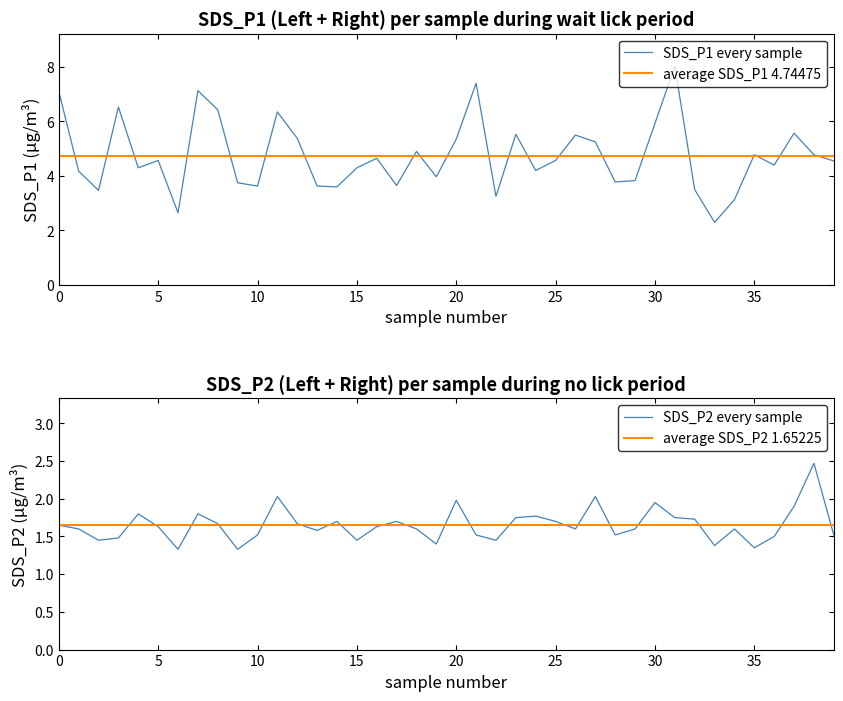

What is the approximate value of SDS_P1 at 16?

4.7